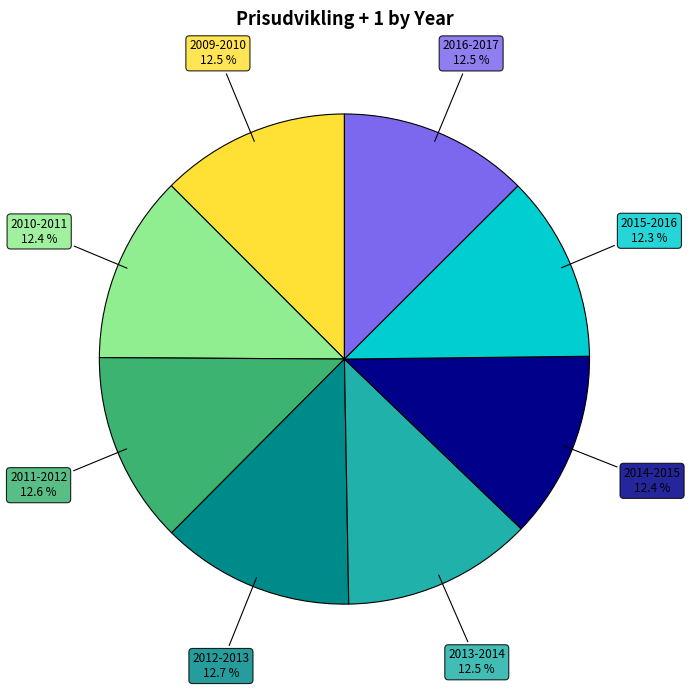

Is there a majority slice in this chart?

No